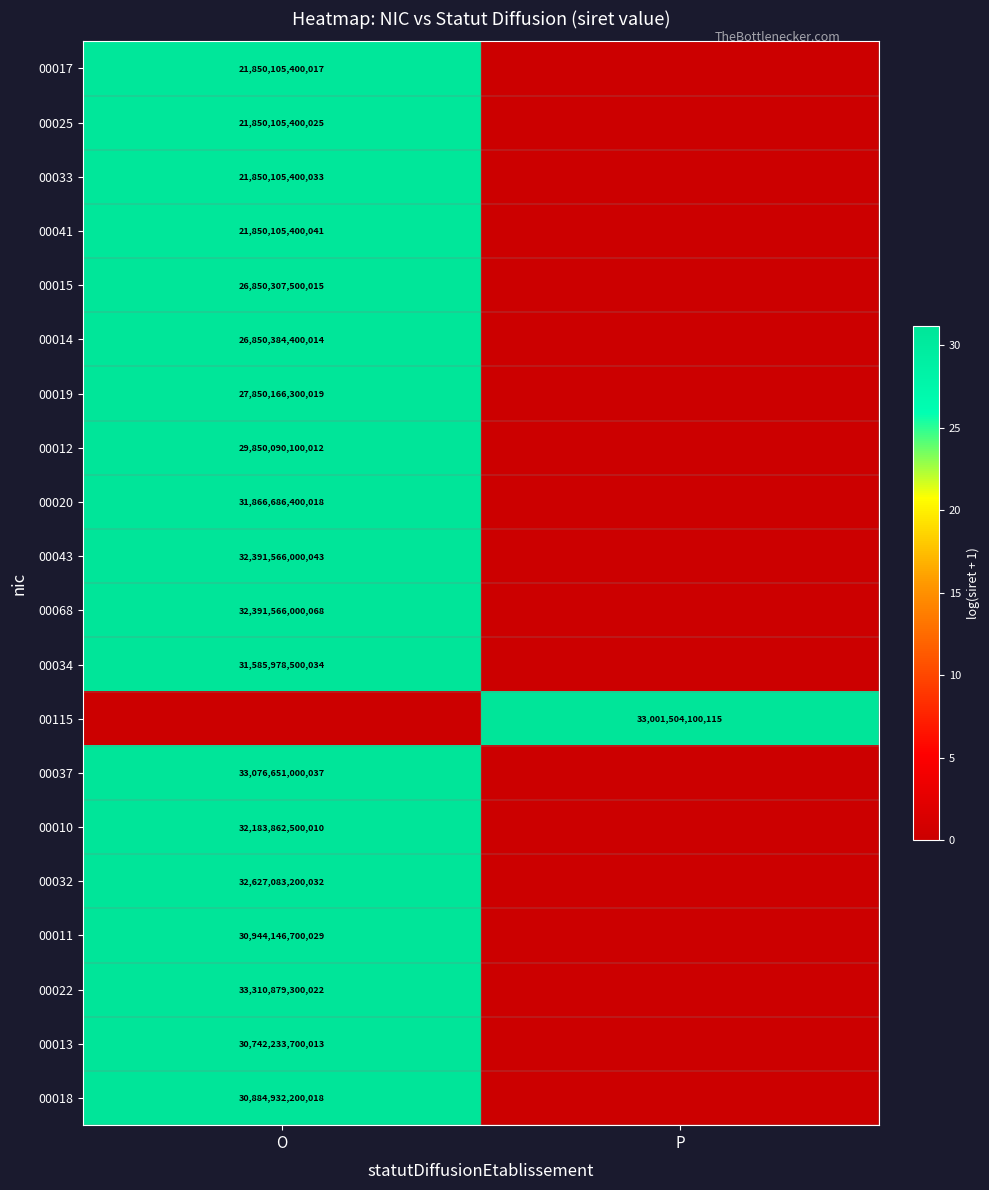

How many categories are shown in the chart?

2